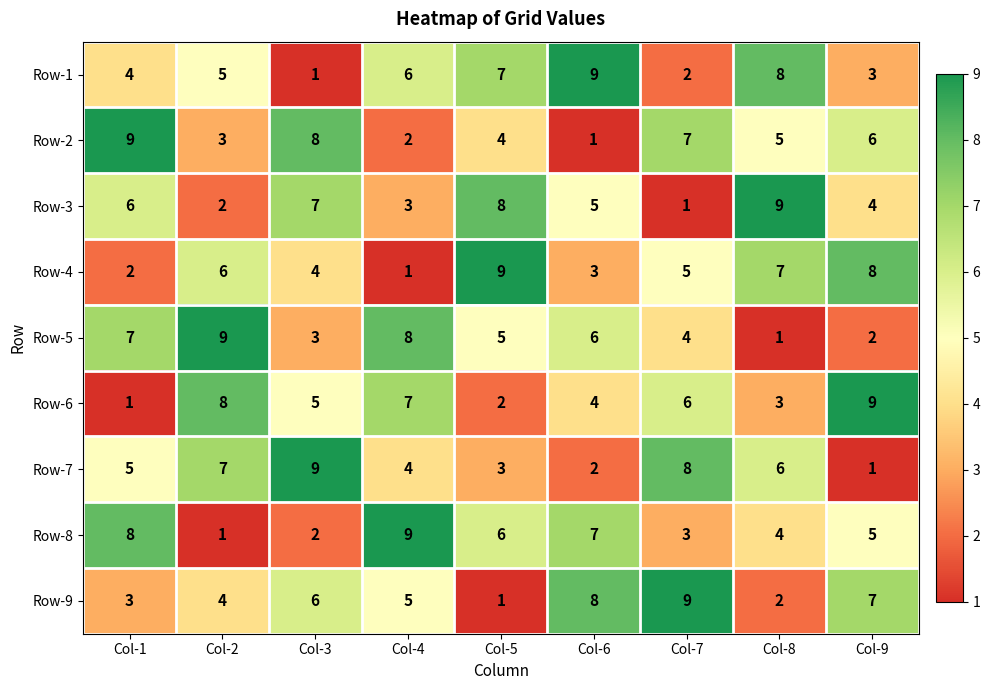

What is the average value of the Row-1 series?

5